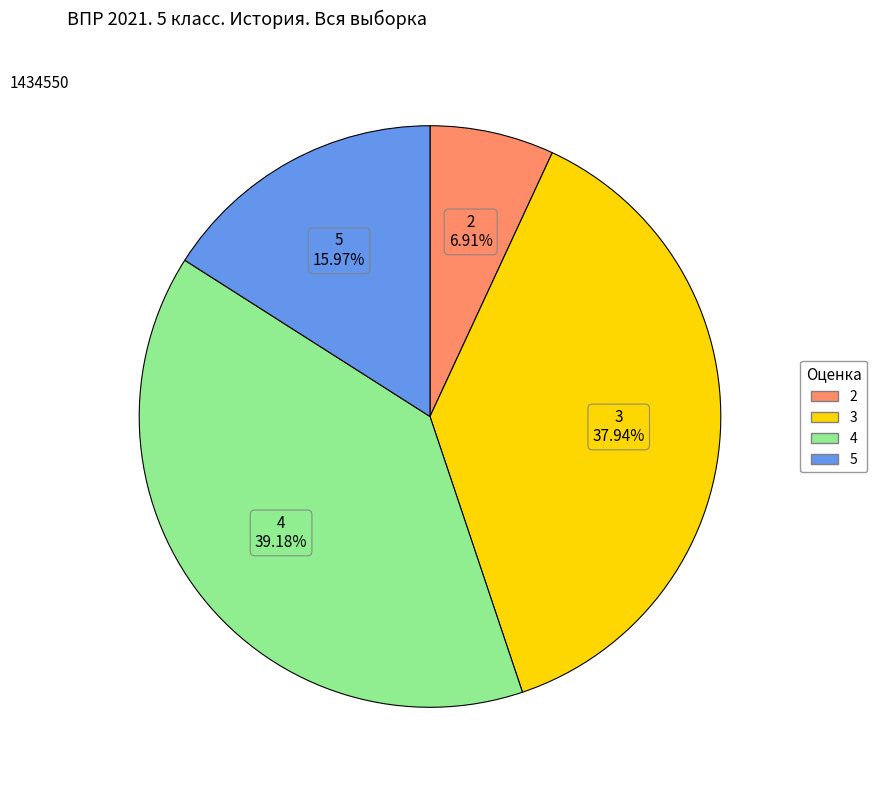

Is it true that 3 is 38% of the pie?

True